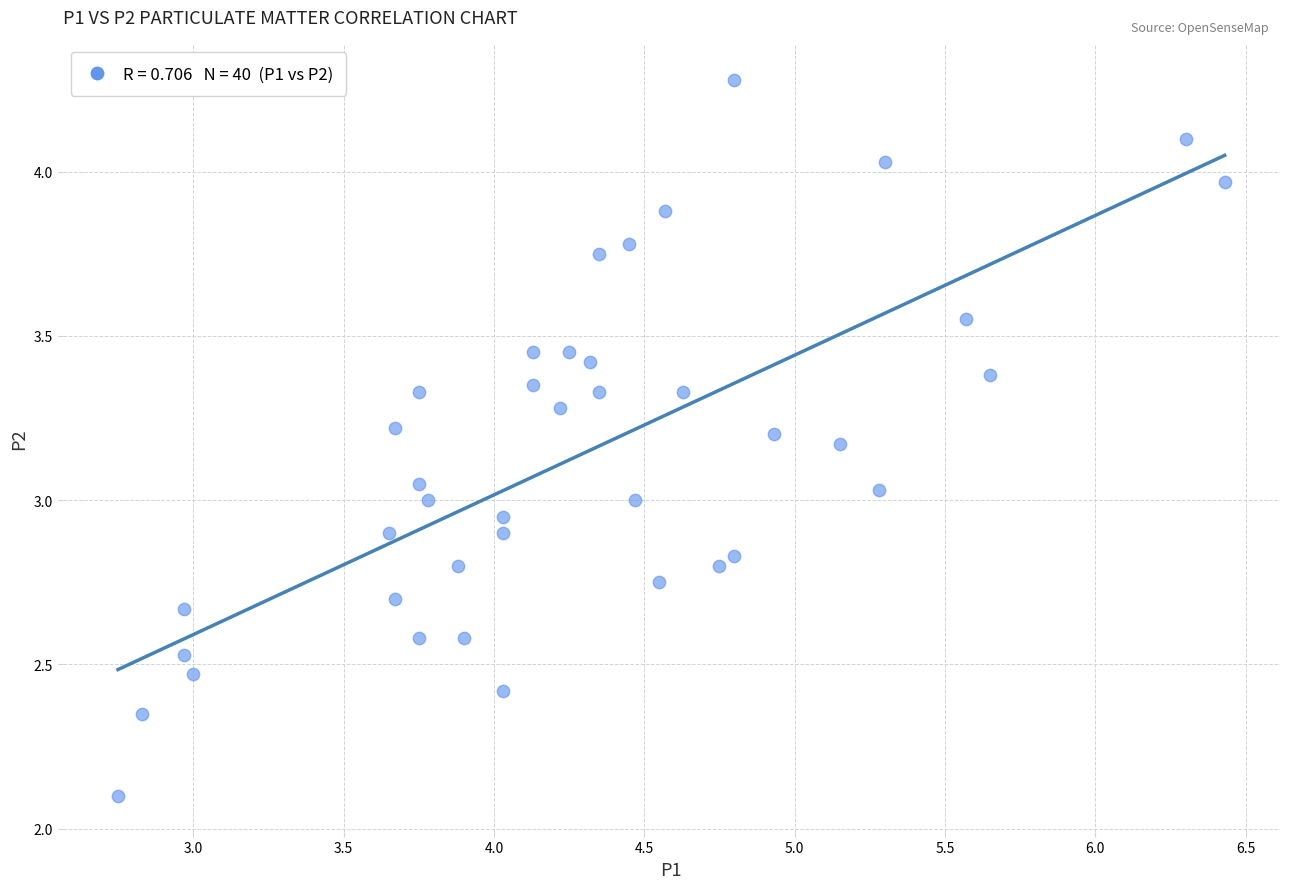

What is the range of Y values (max minus min)?

2.2